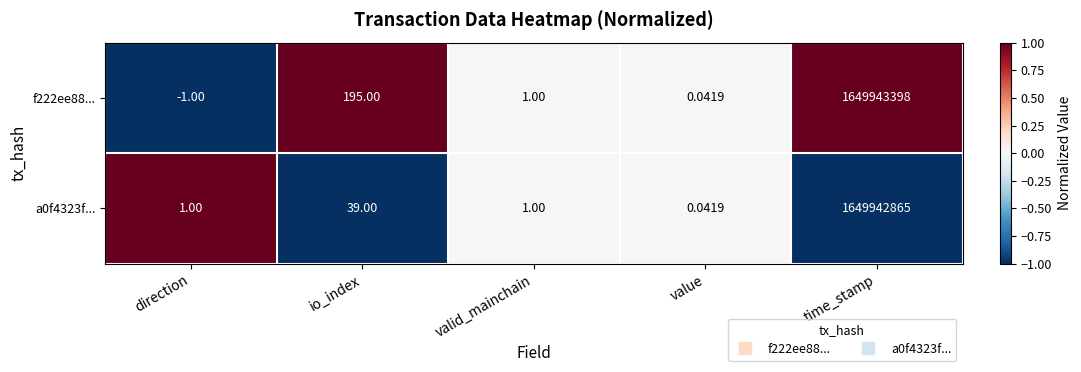

Which category has the lowest value in the a0f4323f... series?

value